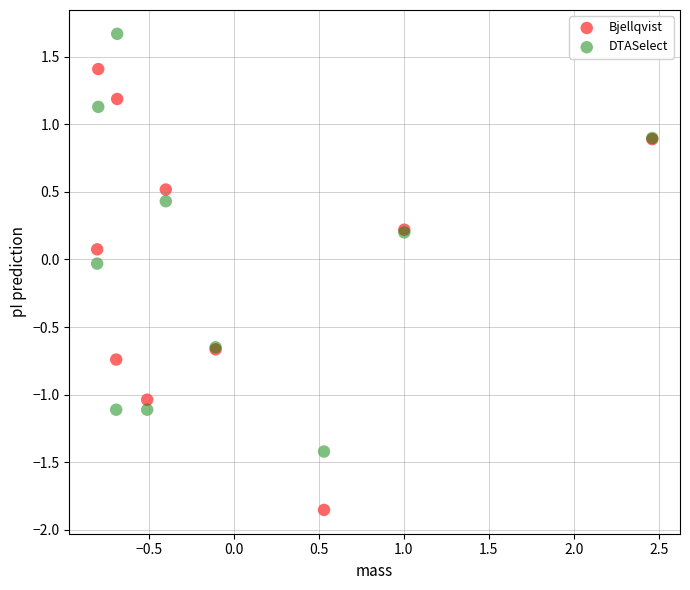

What are all the series names shown in the legend?

Bjellqvist, DTASelect